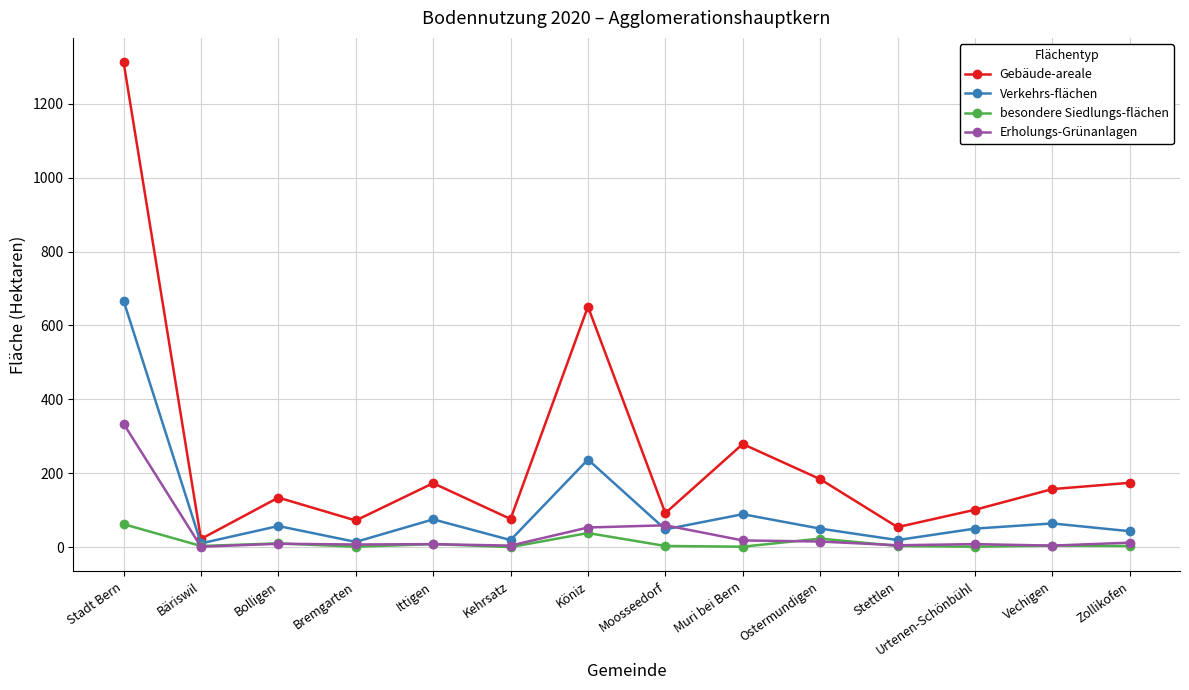

What is the sum of all besondere Siedlungs-flächen values?

160